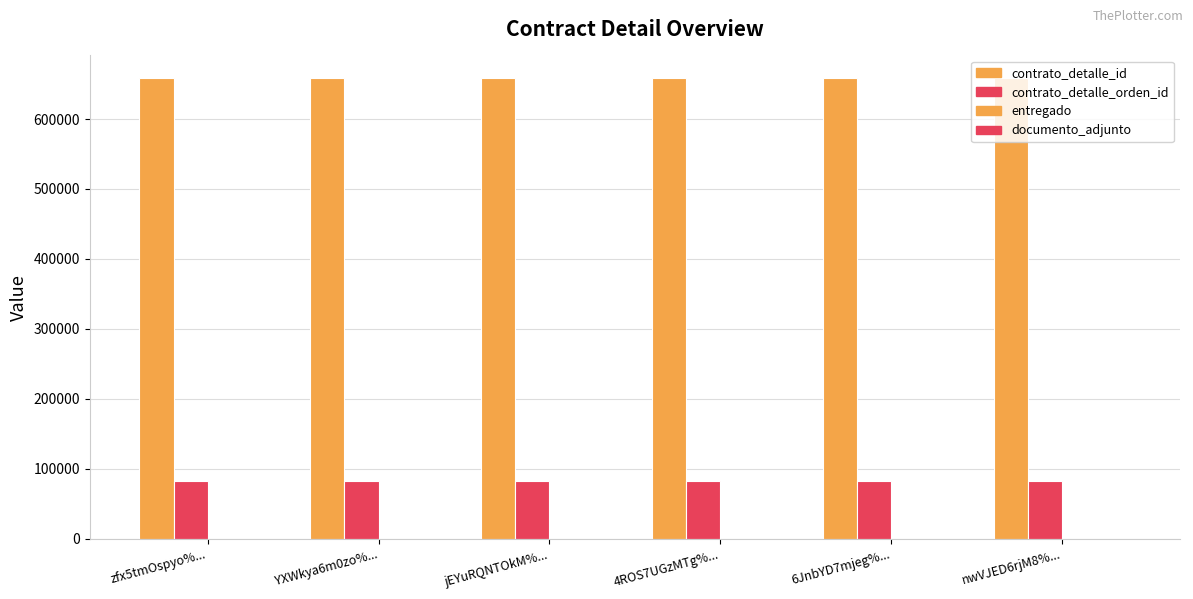

List the labels in order of contrato_detalle_id value, largest first.

zfx5tmOspyo%..., YXWkya6m0zo%..., jEYuRQNTOkM%..., 4ROS7UGzMTg%..., 6JnbYD7mjeg%..., nwVJED6rjM8%...